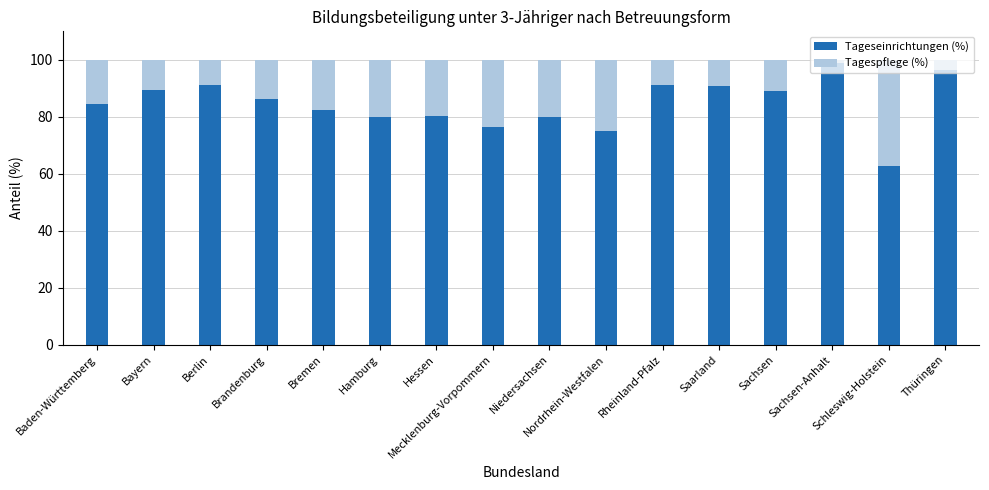

What is the highest value of the Tageseinrichtungen (%) series?

98.9